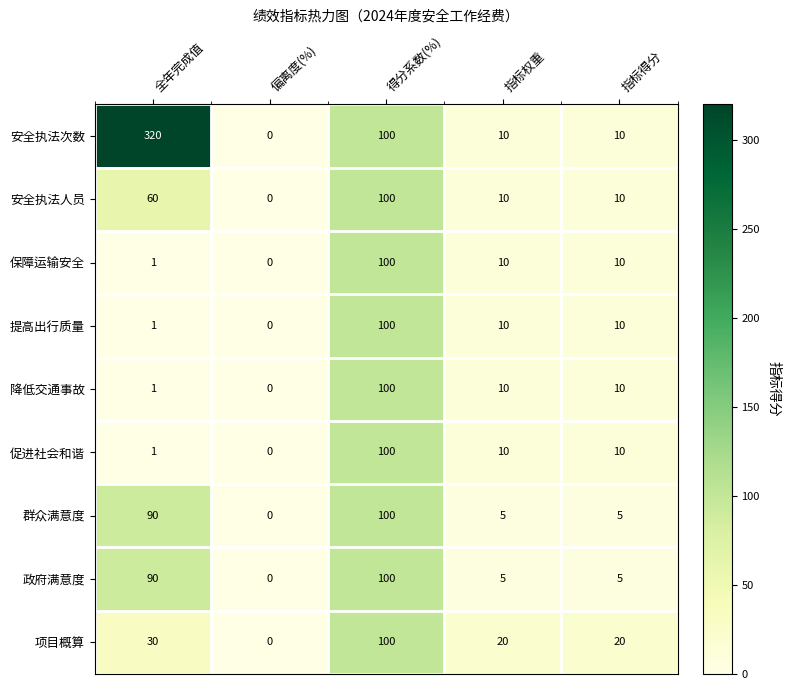

At which label does 降低交通事故 first exceed 10?

得分系数(%)